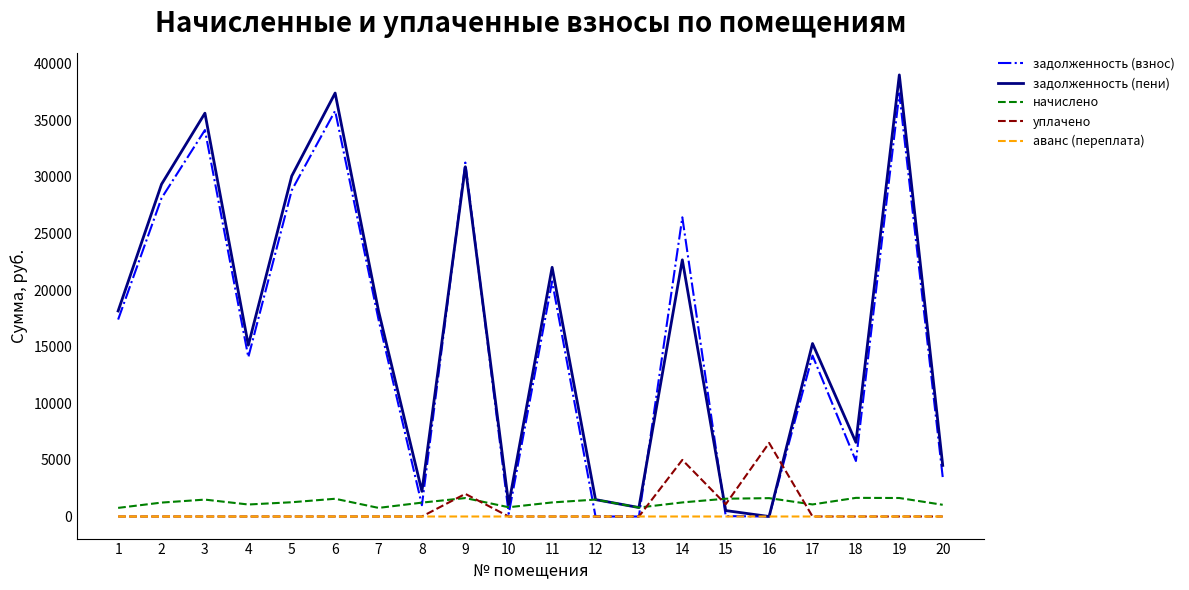

What is the average value of the уплачено series?

729.1